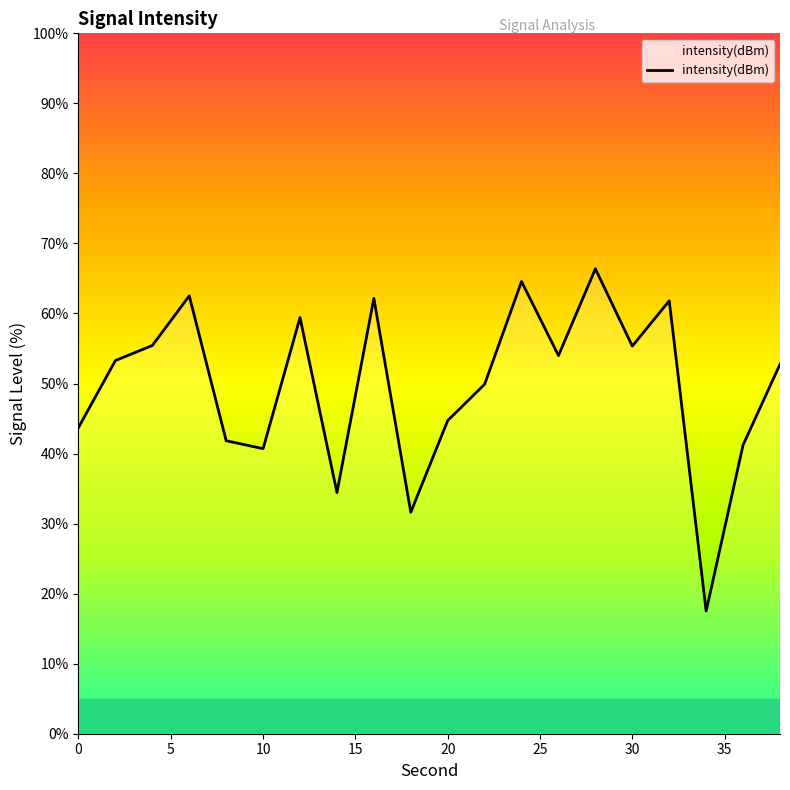

What is the difference between the maximum and minimum values?

48.9